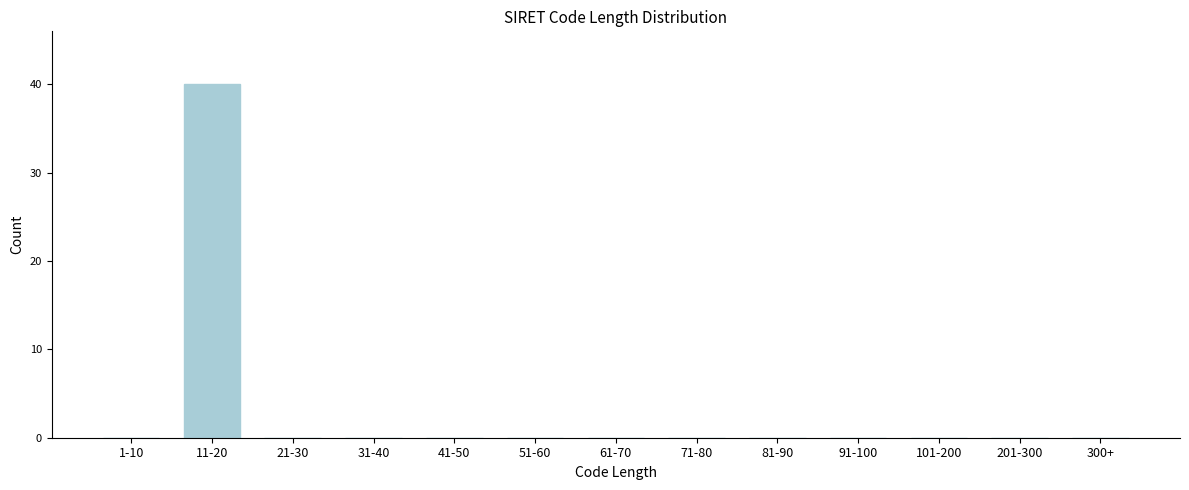

Reading left to right, list all the values displayed in this chart.

1-10=0	11-20=40	21-30=0	31-40=0	41-50=0	51-60=0	61-70=0	71-80=0	81-90=0	91-100=0	101-200=0	201-300=0	300+=0